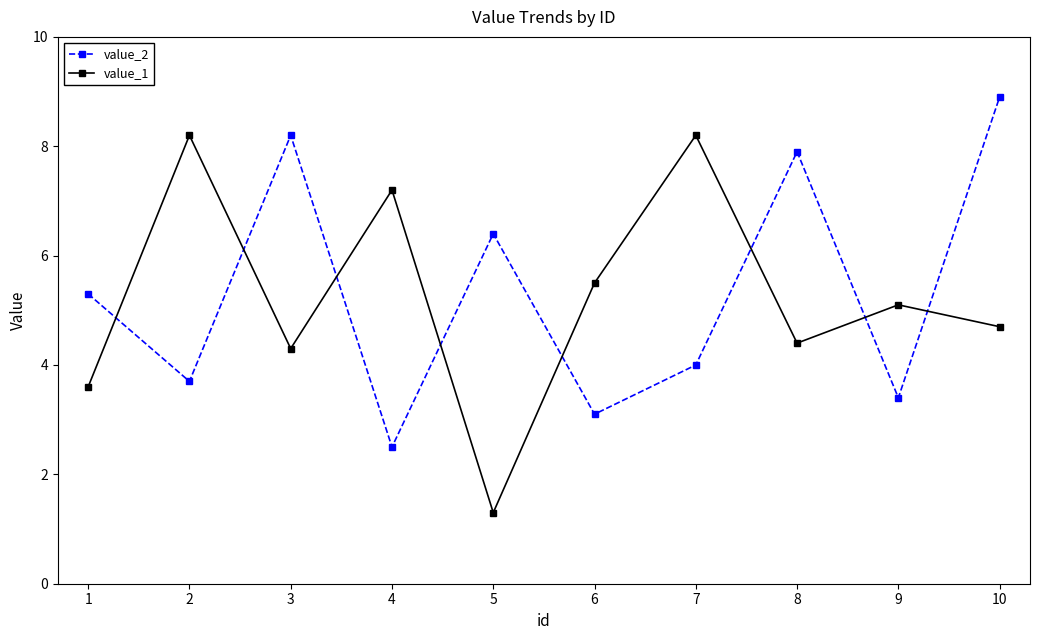

Which series has the largest range (max minus min)?

value_1